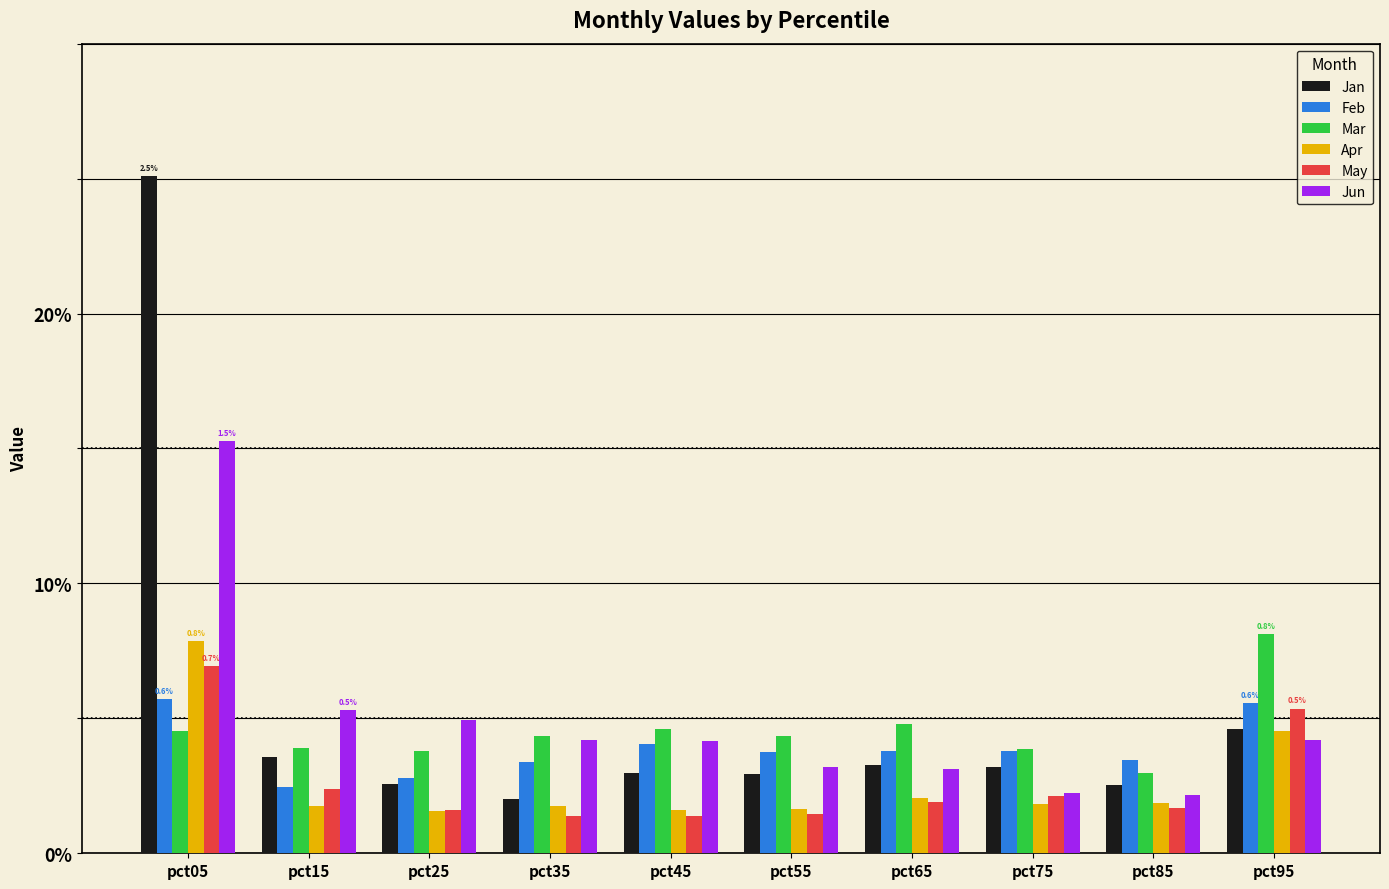

List the labels in order of Feb value, smallest first.

pct15, pct25, pct35, pct85, pct55, pct65, pct75, pct45, pct95, pct05